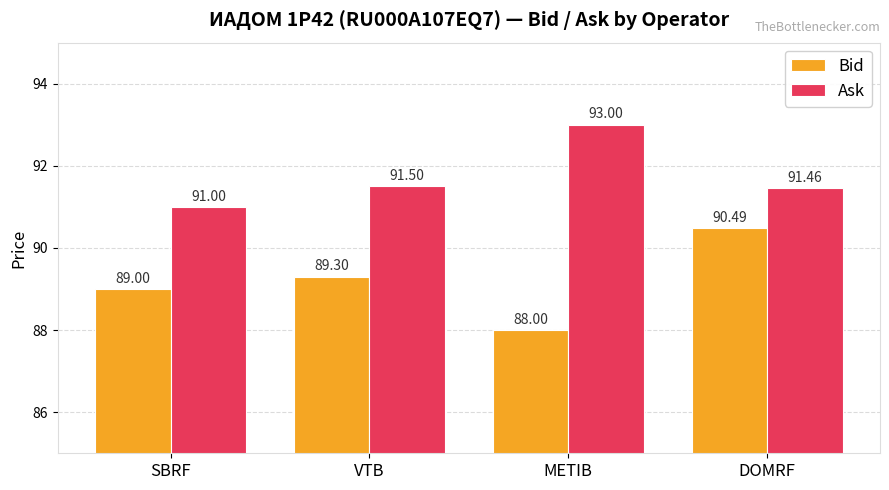

Is the value of Ask at SBRF greater than the value of Bid at VTB?

Yes